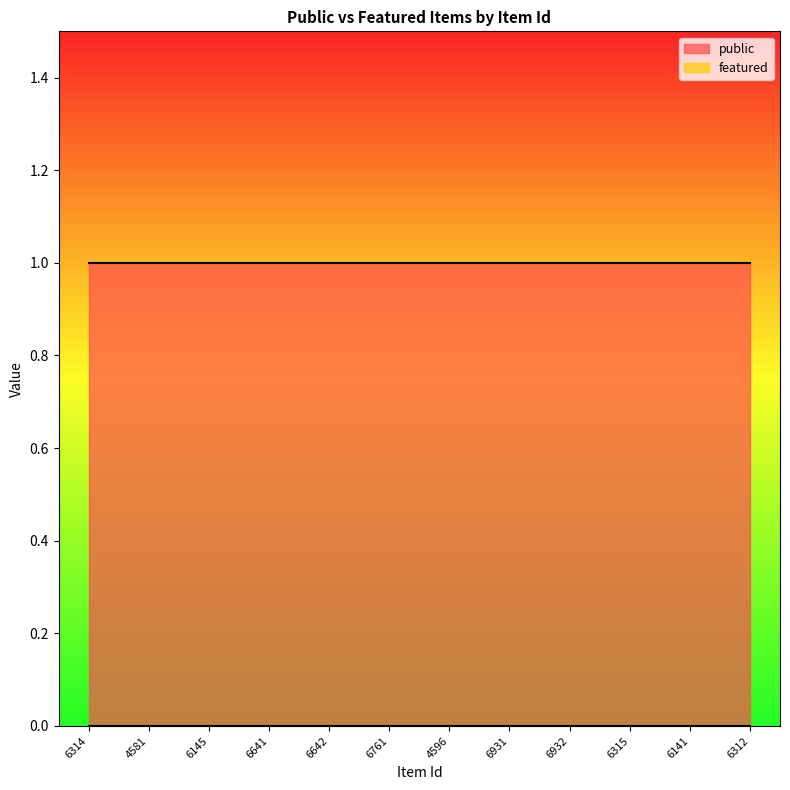

True or false: public has a value of 1 at 6641.

True